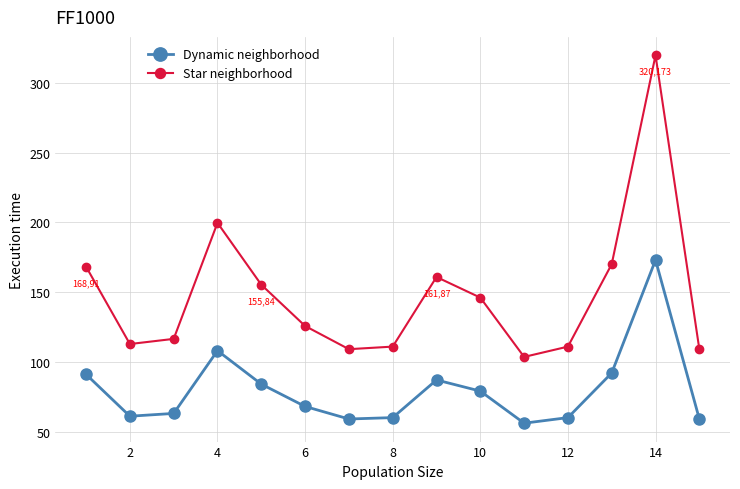

What is the minimum value for Star neighborhood?

103.5